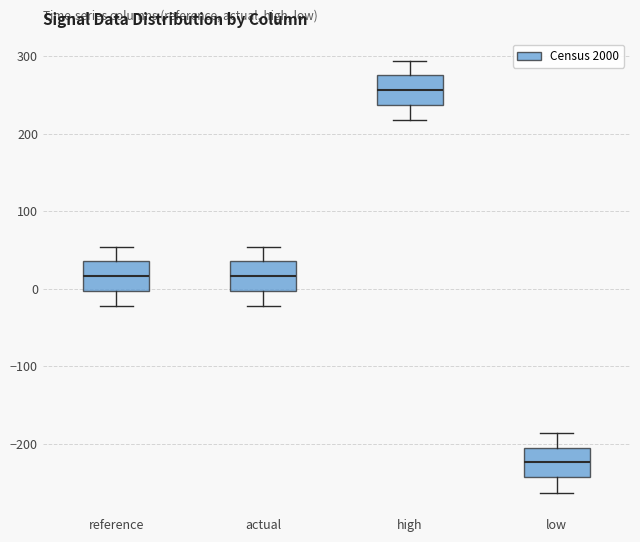

Reading left to right, transcribe this box plot: for each box, give where its median line is, the range the box spans, and where its two whiskers end, as read against the y-axis. The values are not printed on the chart, so give them approximately, as read against the axis.

reference: median 20, box 0 to 30, whiskers -20 to 50
actual: median 20, box 0 to 30, whiskers -20 to 50
high: median 260, box 240 to 280, whiskers 220 to 290
low: median -220, box -240 to -210, whiskers -260 to -190